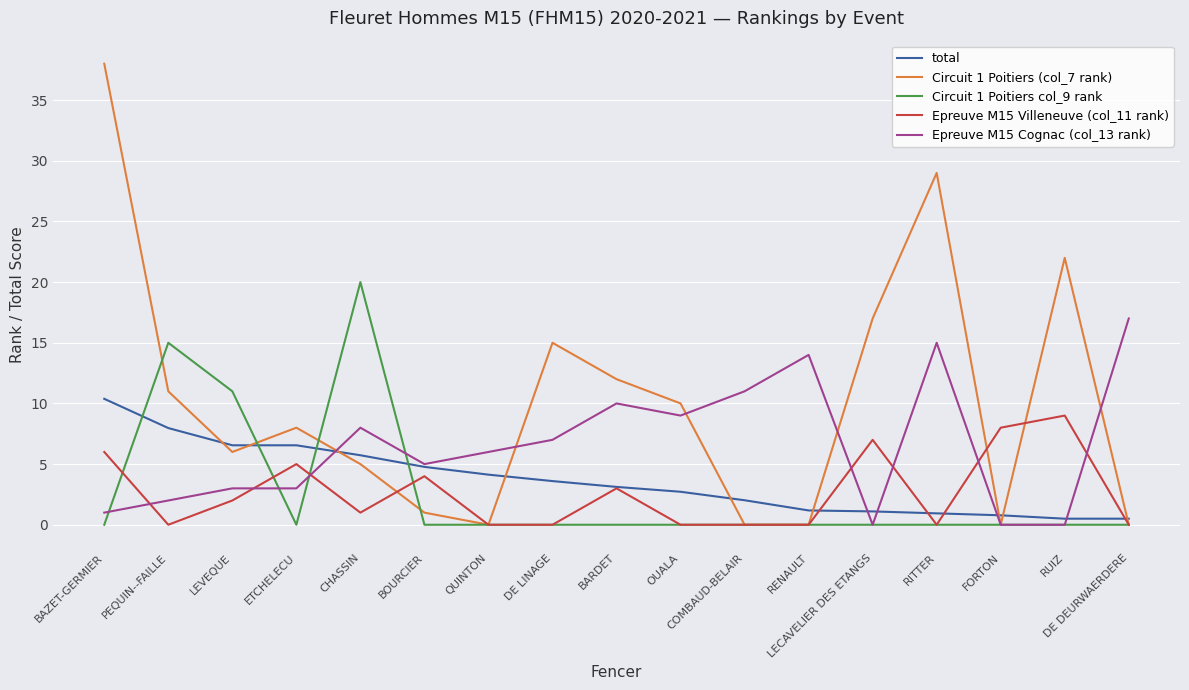

How many lines are shown in the chart?

5